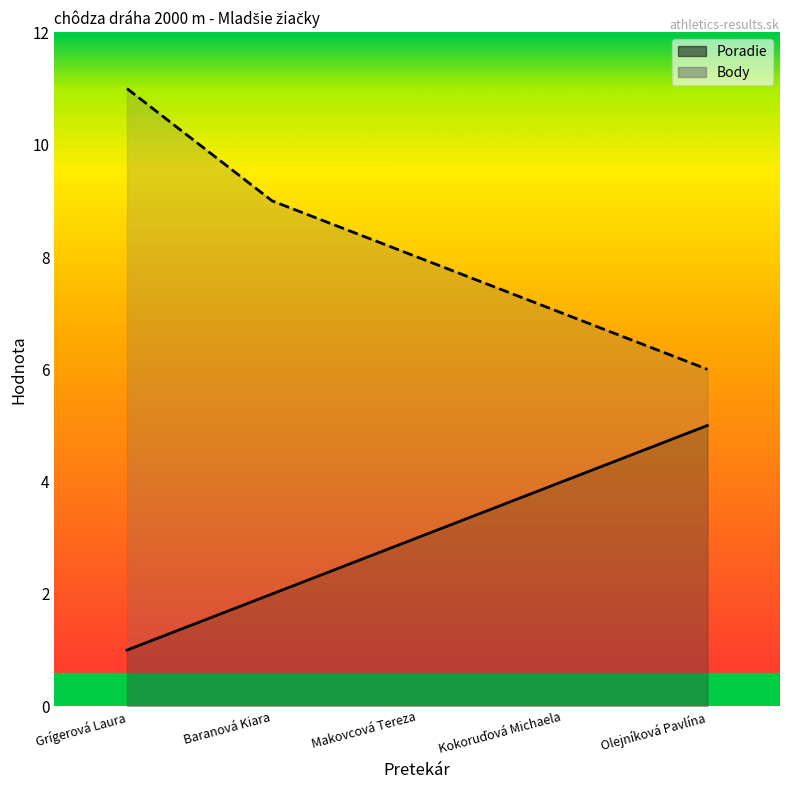

Read the Poradie value at Olejníková Pavlína.

5